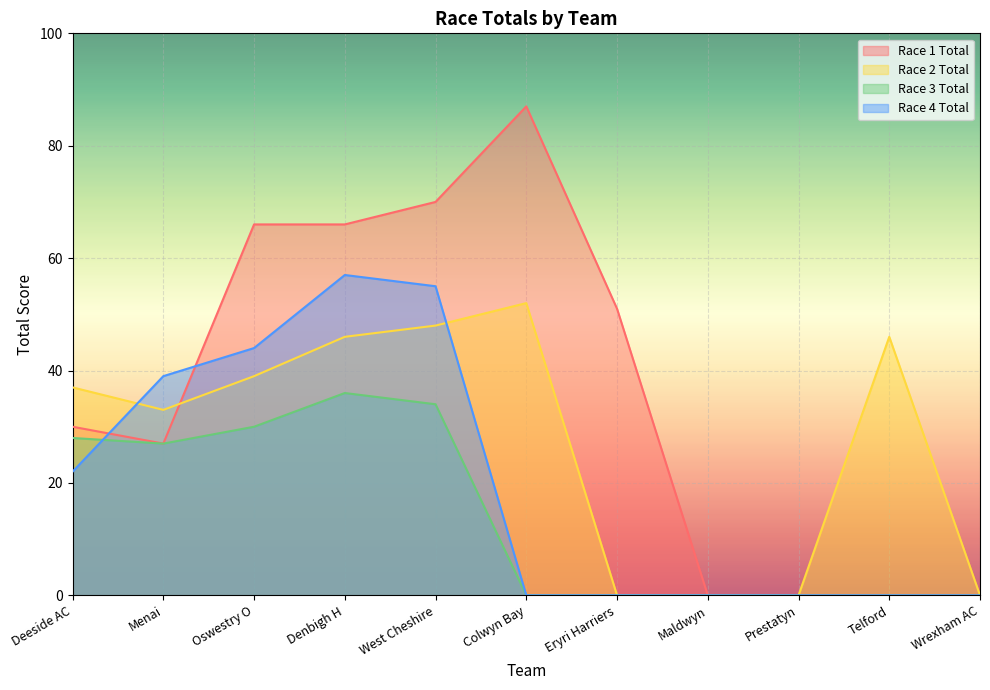

Which has a higher value, Oswestry O or Denbigh H?

Oswestry O